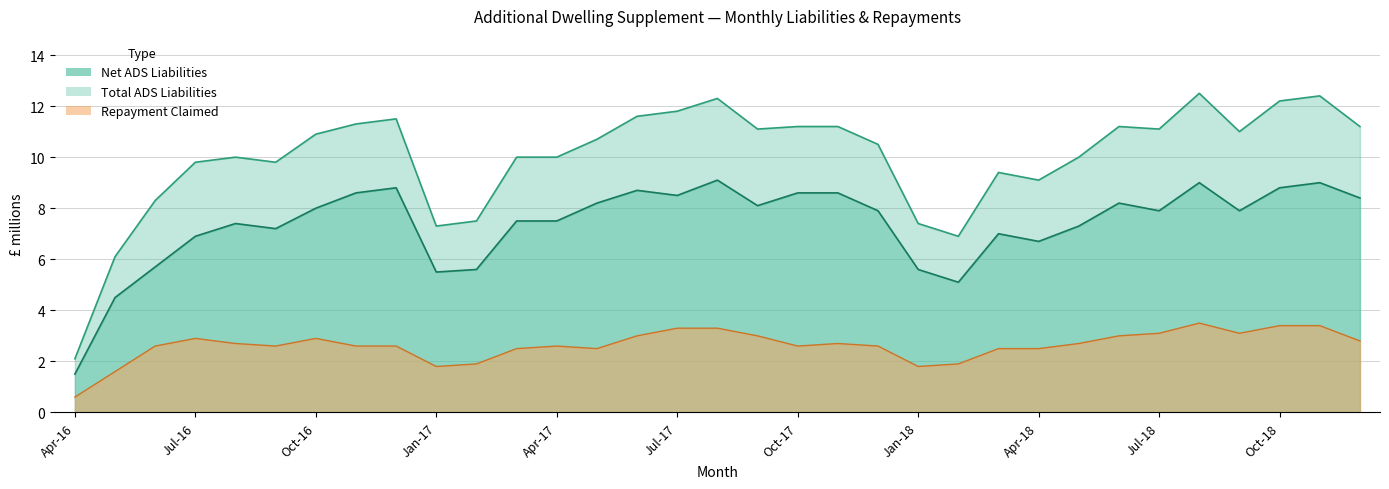

Rank the series by their maximum value, from highest to lowest.

total_ads, net_ads, repayment